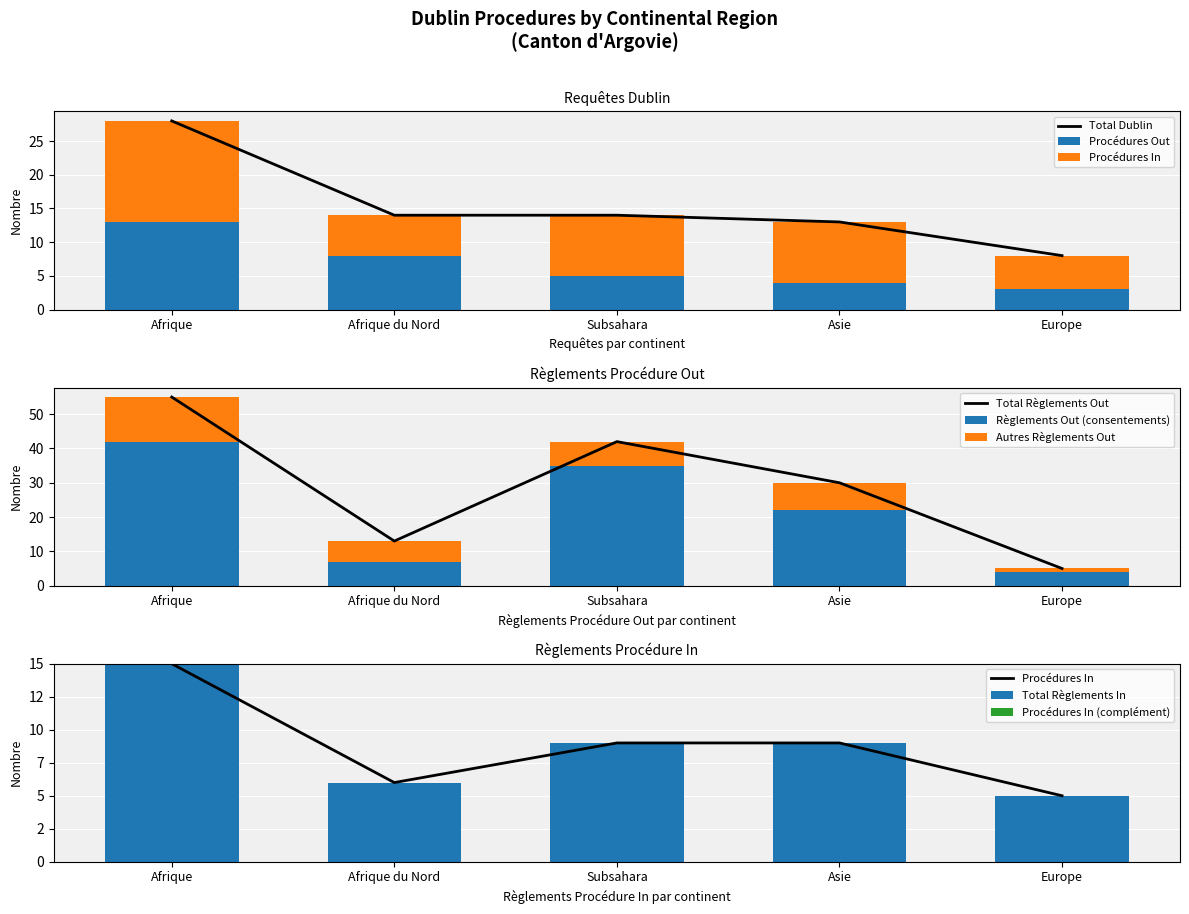

What is the sum of the Total règlements Out values at Asie and Afrique?

85